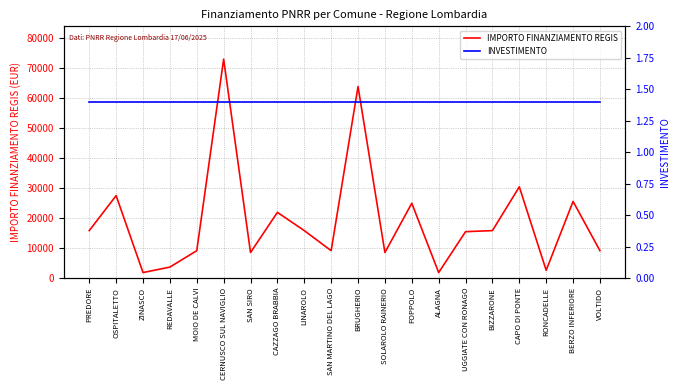

Does the chart have visible grid lines?

Yes